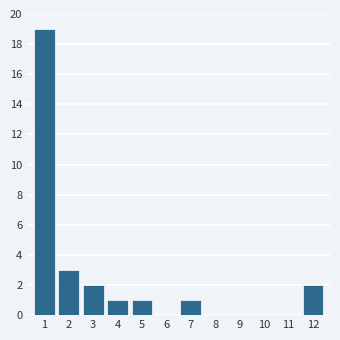

Reading left to right, list all the values displayed in this chart.

1=19	2=3	3=2	4=1	5=1	6=0	7=1	8=0	9=0	10=0	11=0	12=2